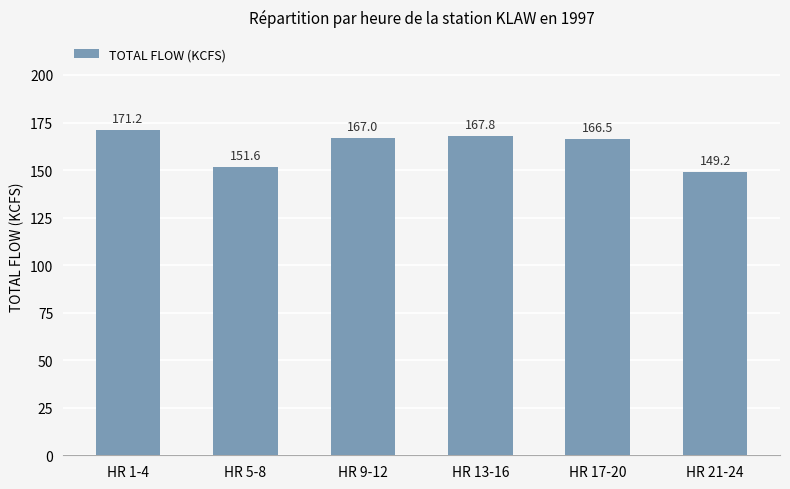

Which category has the highest value across all series?

HR 1-4